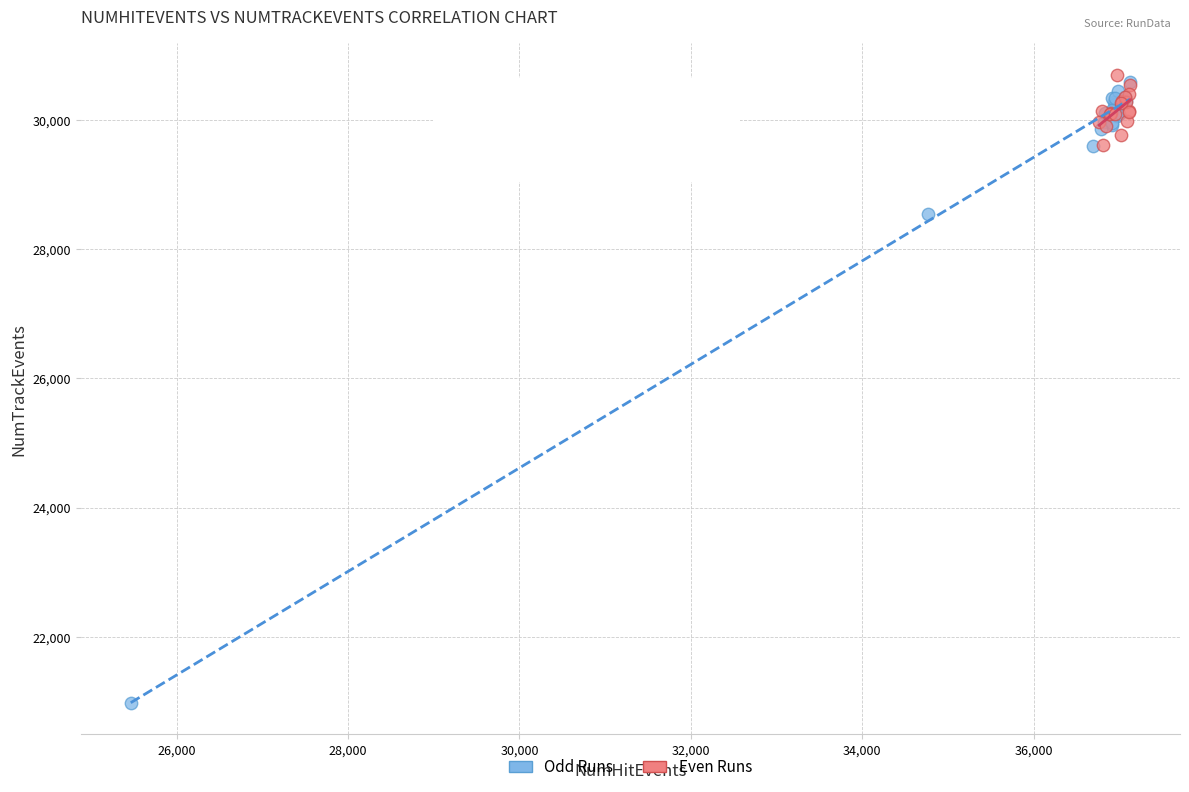

What are all the series names shown in the legend?

Odd Runs, Even Runs